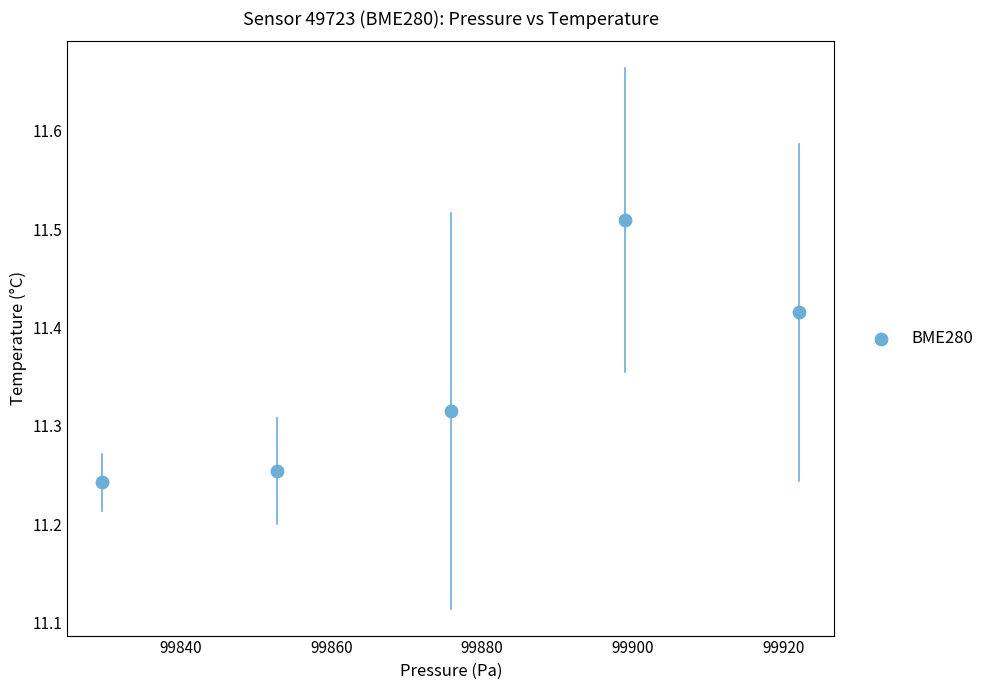

What is the range of X values (max minus min)?

92.4